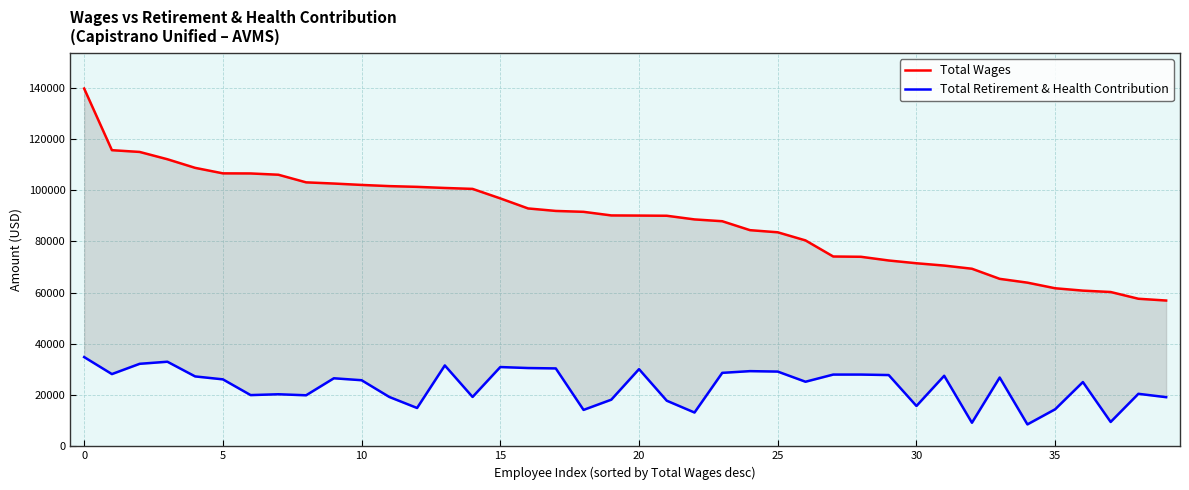

Count the number of categories in the chart.

40